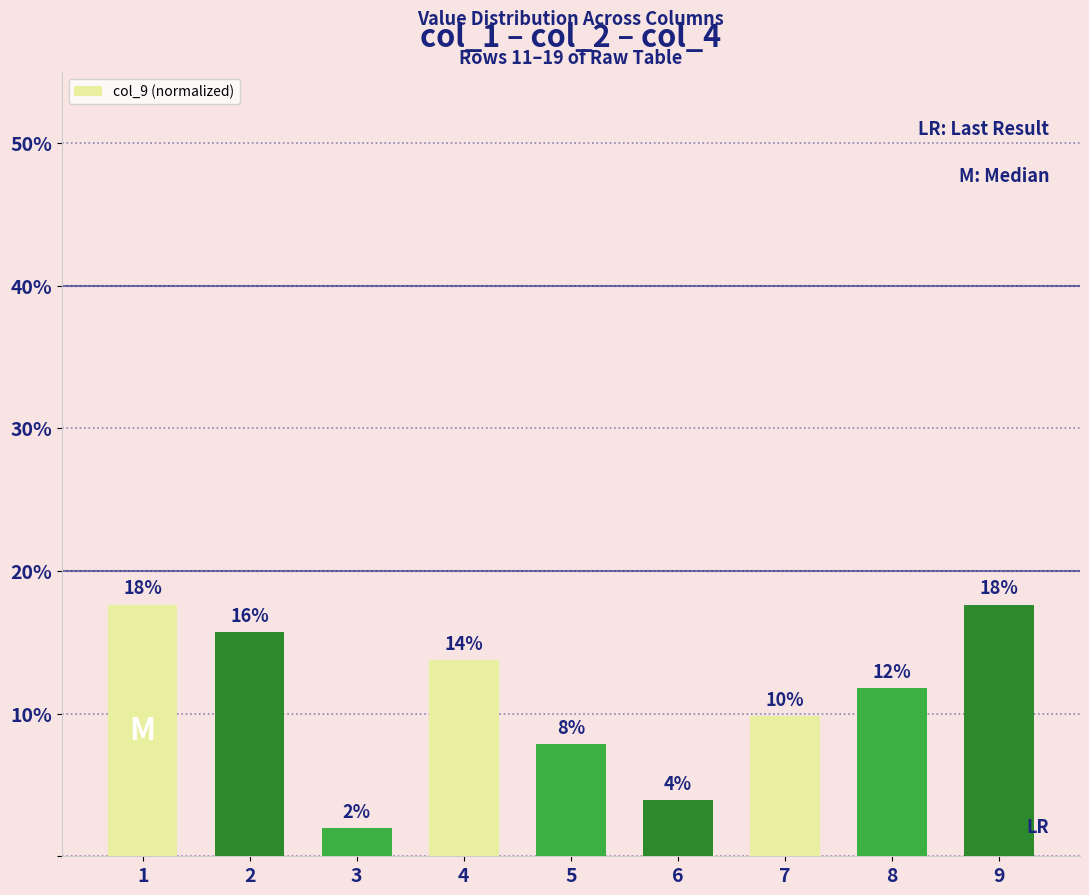

Does the chart contain any negative values?

No